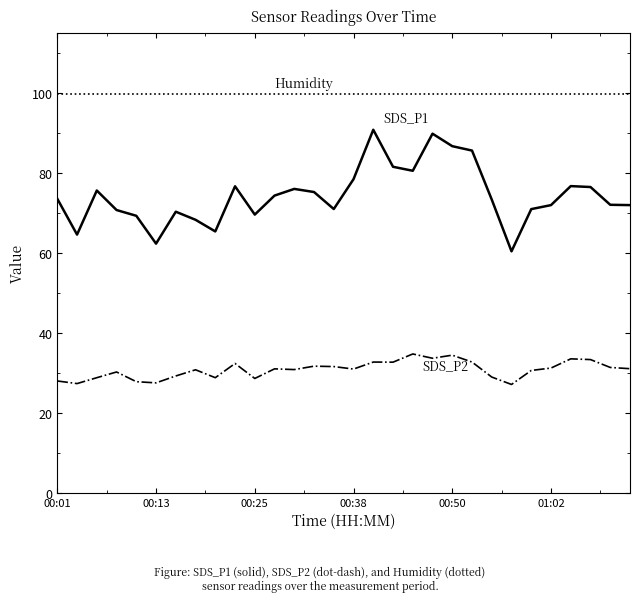

What is the maximum value shown in the chart?

99.9